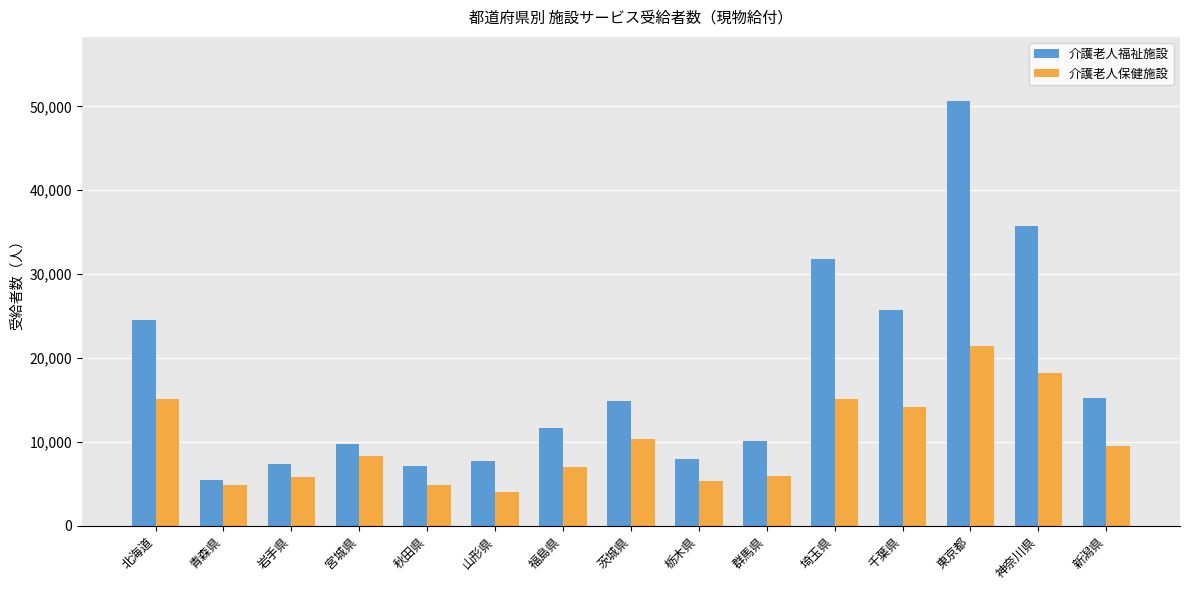

What is the sum of the 介護老人福祉施設 values at 新潟県 and 青森県?

20664